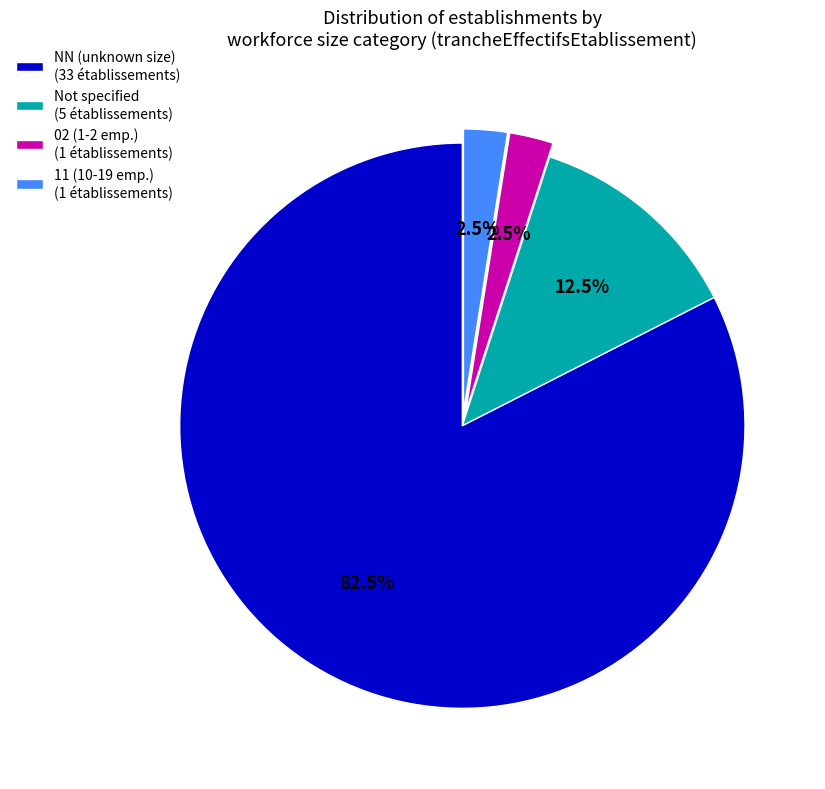

Is there any slice that represents more than half of the pie?

Yes